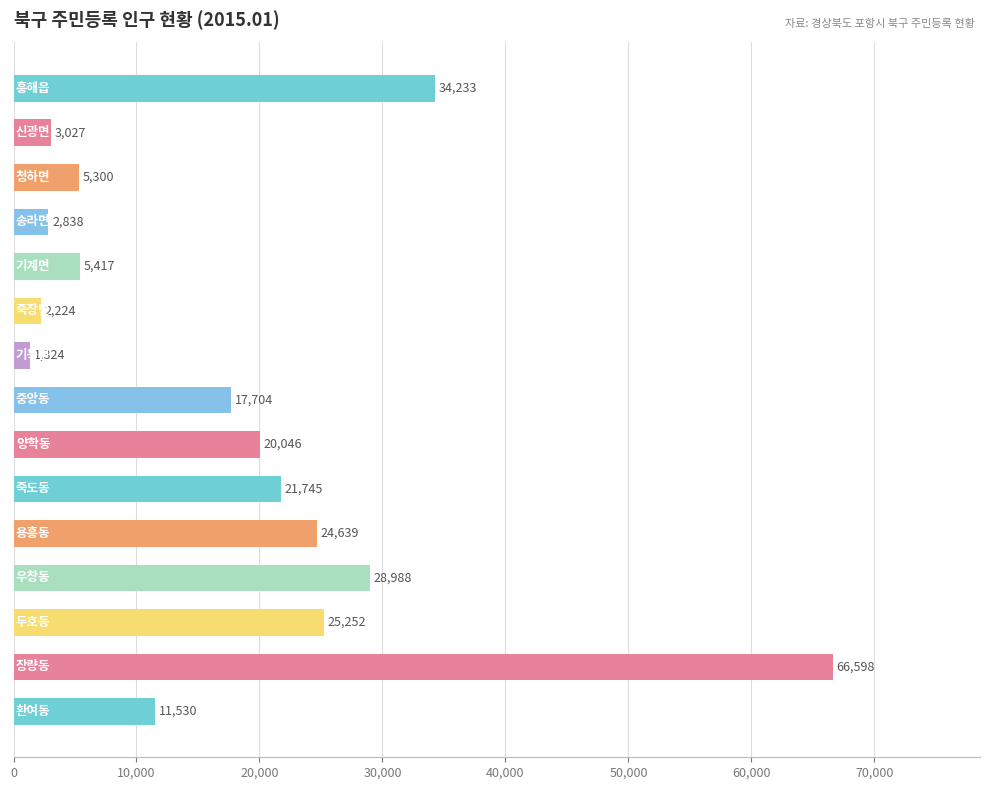

Reading bottom to top, list all the values displayed in this chart.

11530	66598	25252	28988	24639	21745	20046	17704	1324	2224	5417	2838	5300	3027	34233